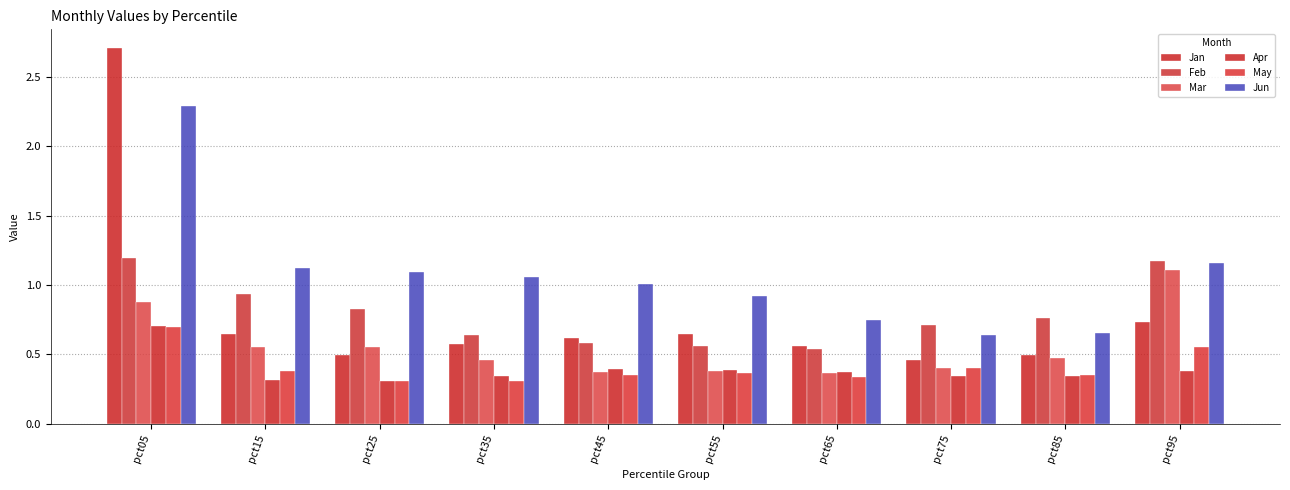

What is the total value across all series at pct25?

3.6